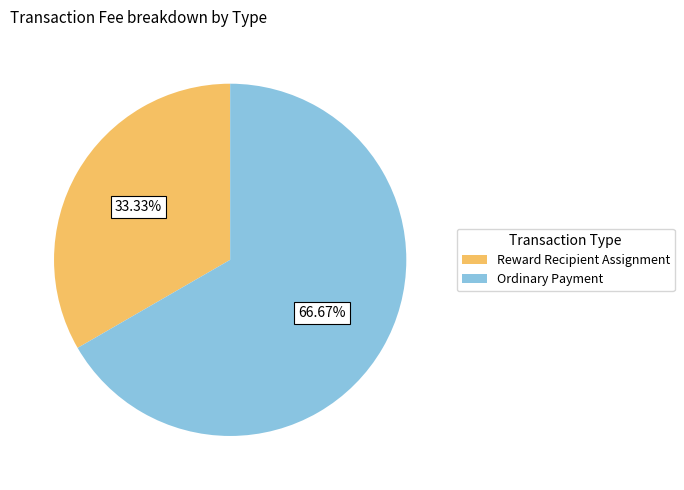

To the nearest percent, what is the average slice percentage?

50%